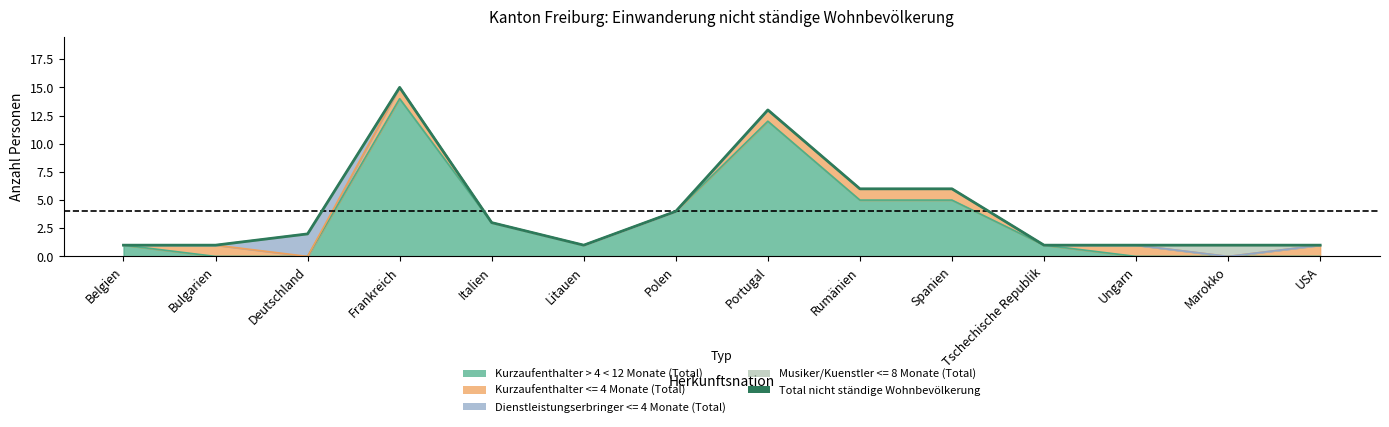

List the labels in order of value, largest first.

Frankreich, Portugal, Rumänien, Spanien, Polen, Italien, Deutschland, Belgien, Bulgarien, Litauen, Tschechische Republik, Ungarn, Marokko, USA